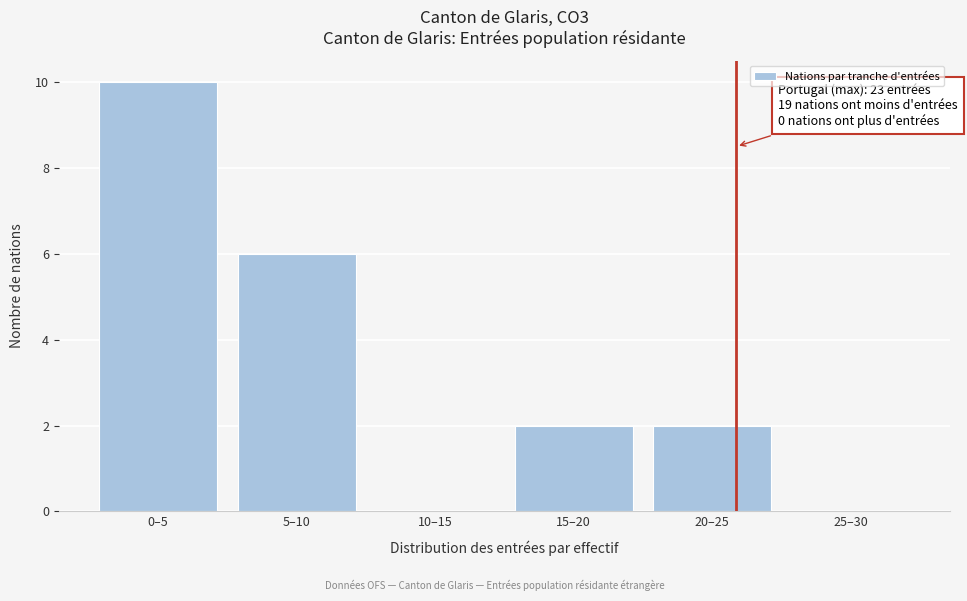

Reading left to right, what are all the values shown in this chart?

0–5=10	5–10=6	10–15=0	15–20=2	20–25=2	25–30=0